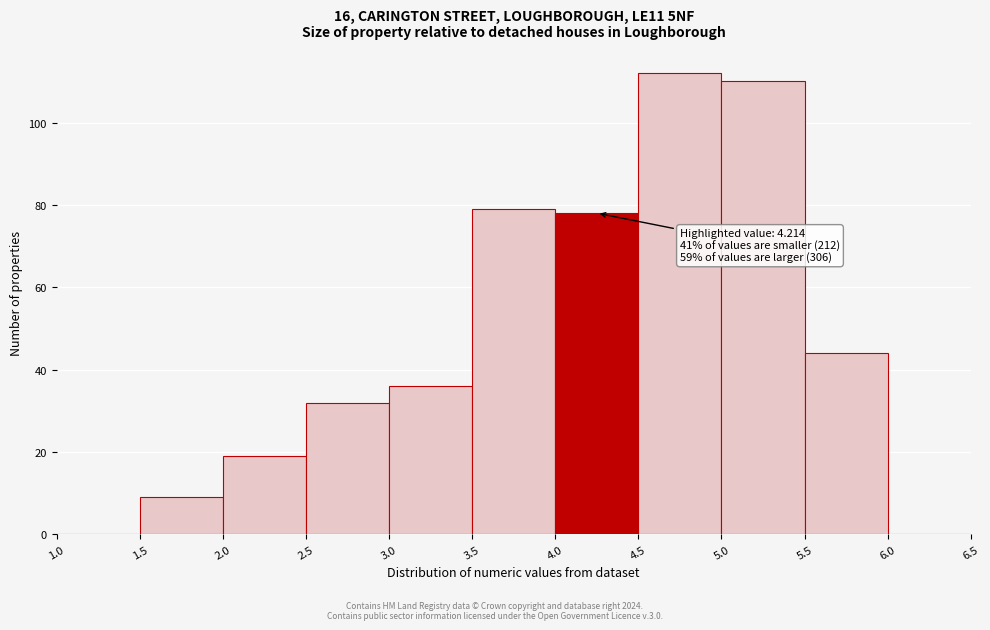

Which range on the x-axis has the tallest bar?

4.5 to 5.0